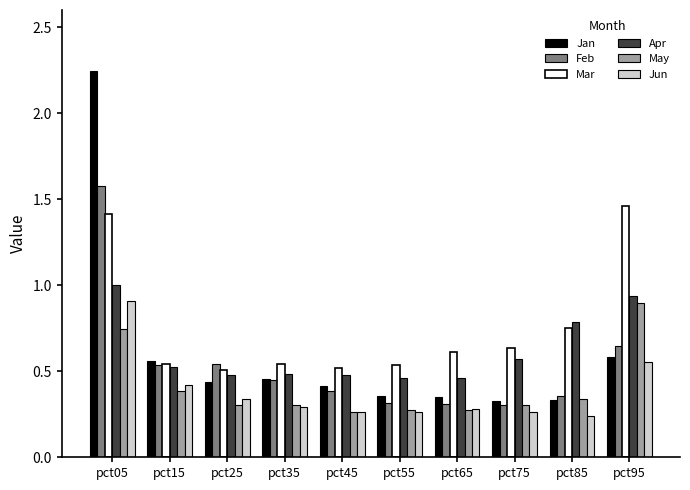

At how many categories does at least one series exceed 1?

2